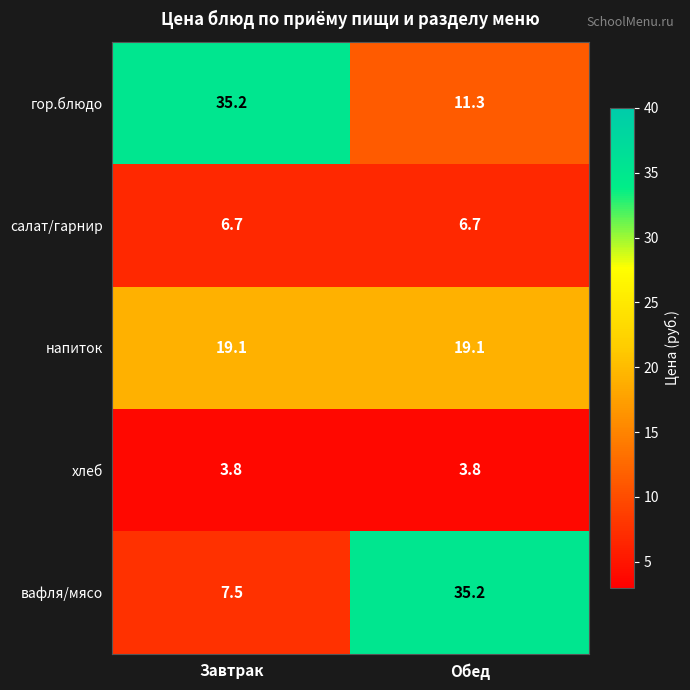

Which series has the largest range (max minus min)?

вафля/мясо